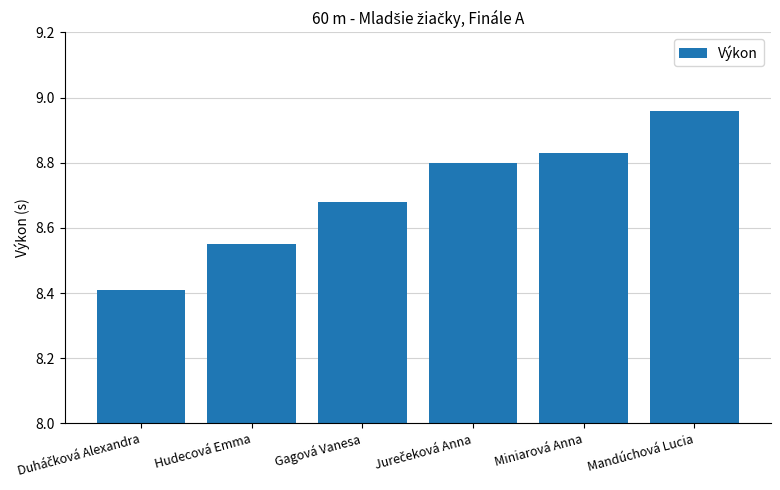

What is the change in value from Miniarová Anna to Mandúchová Lucia?

+0.1